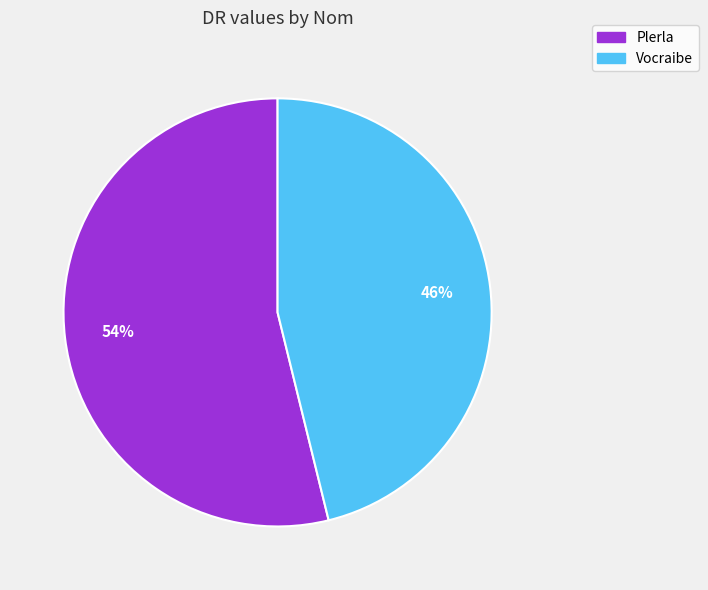

Which category has the smallest portion of the pie?

Vocraibe